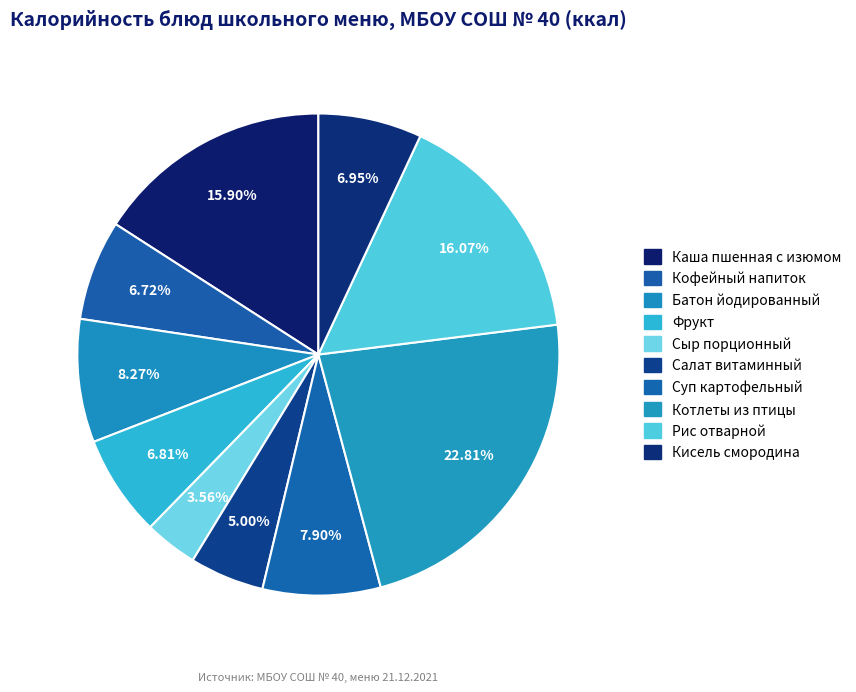

How many segments does this pie chart have?

10